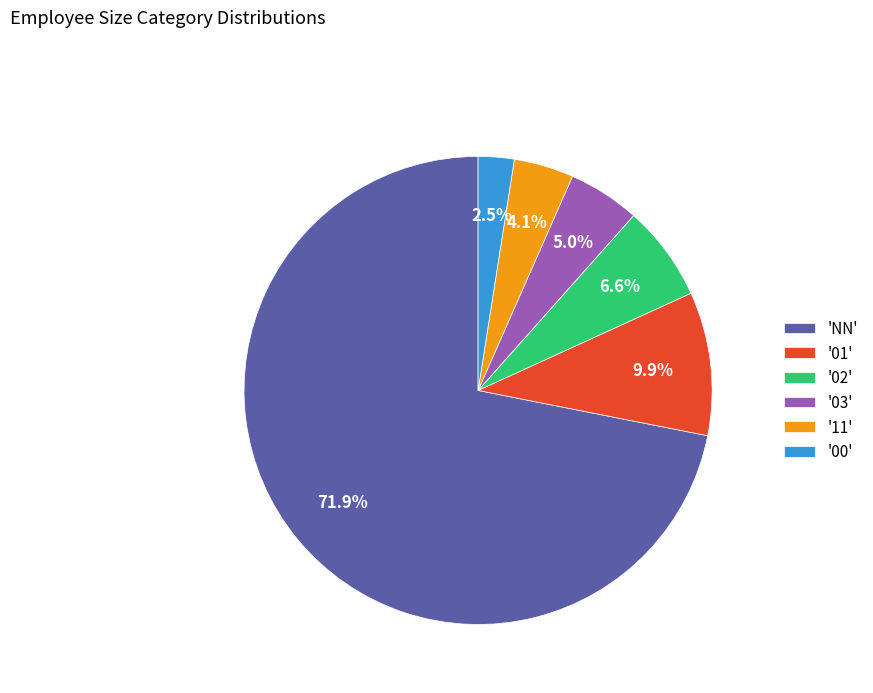

Which category has the smallest portion of the pie?

'00'